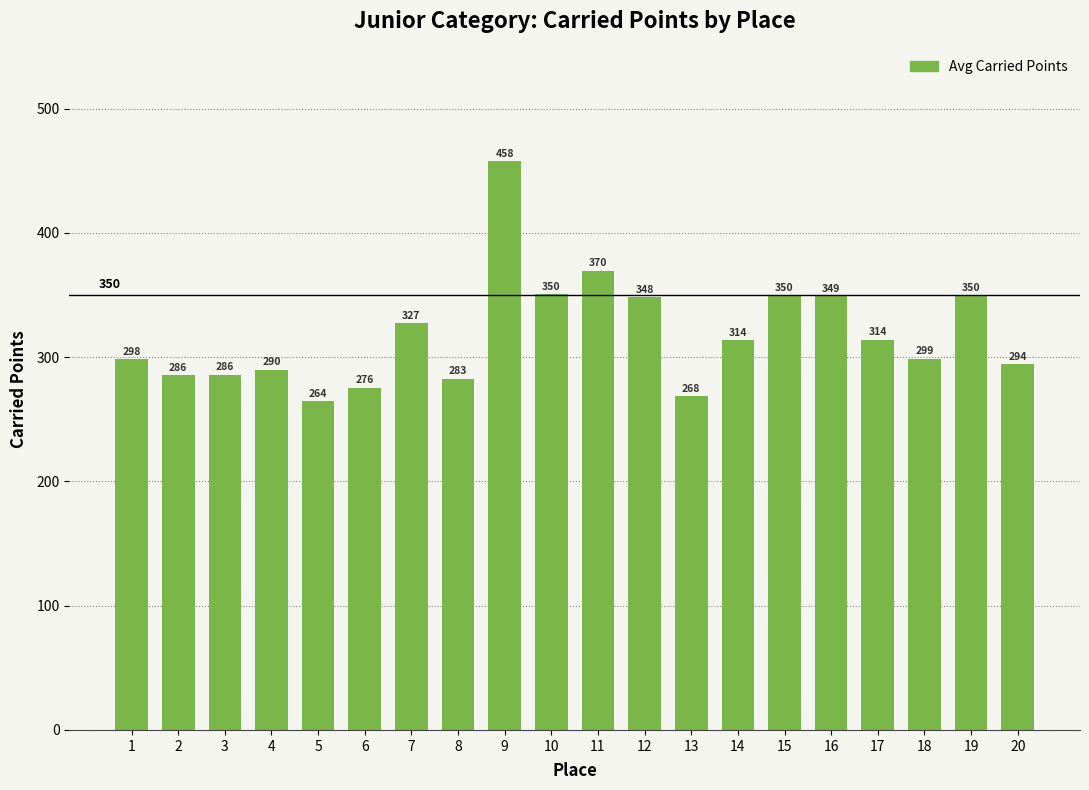

What value does the data have at 10?

350.5